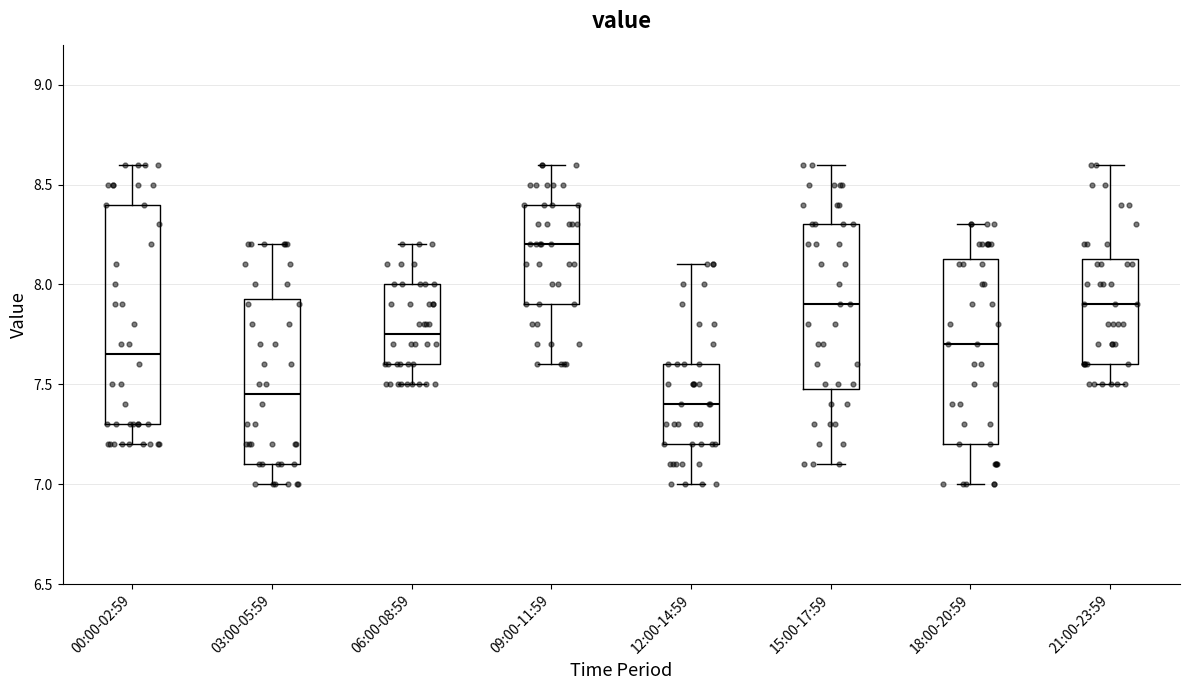

Which box is the tallest, from its lower edge to its upper edge?

00:00-02:59